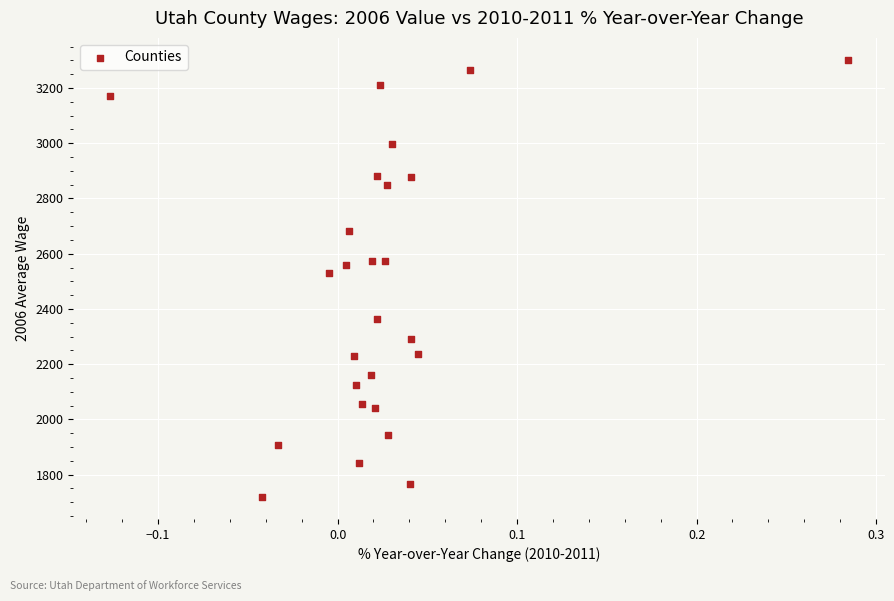

What Y value in the scatter plot is closest to 2510?

2530.3